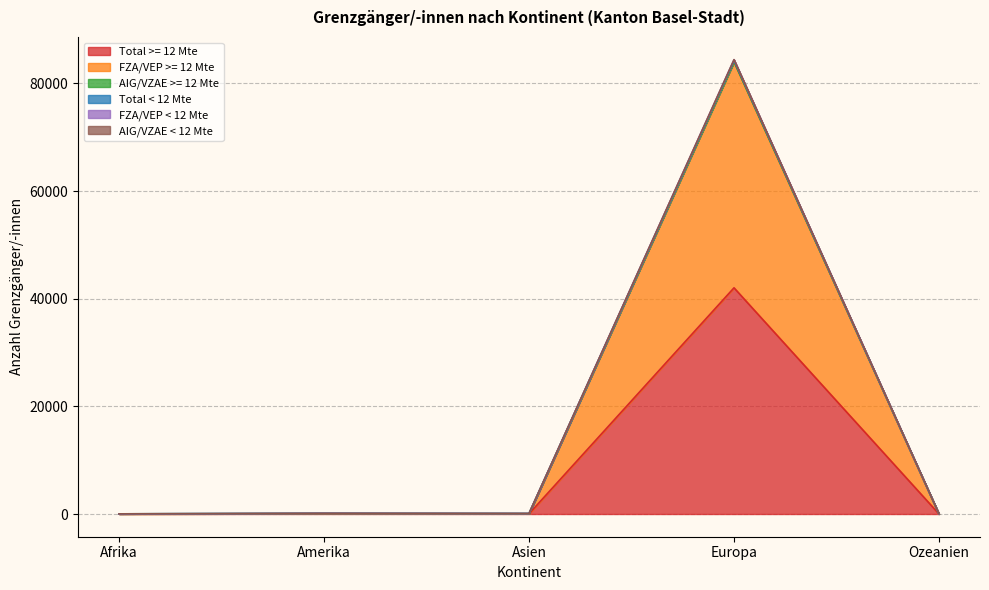

At which label does Total >= 12 Mte reach its peak?

Europa